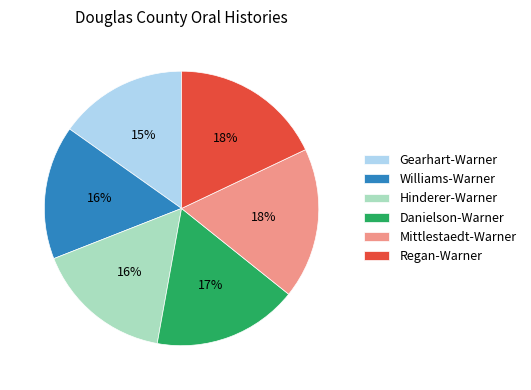

Do Mittlestaedt-Warner and Danielson-Warner together represent more than half of the pie?

No